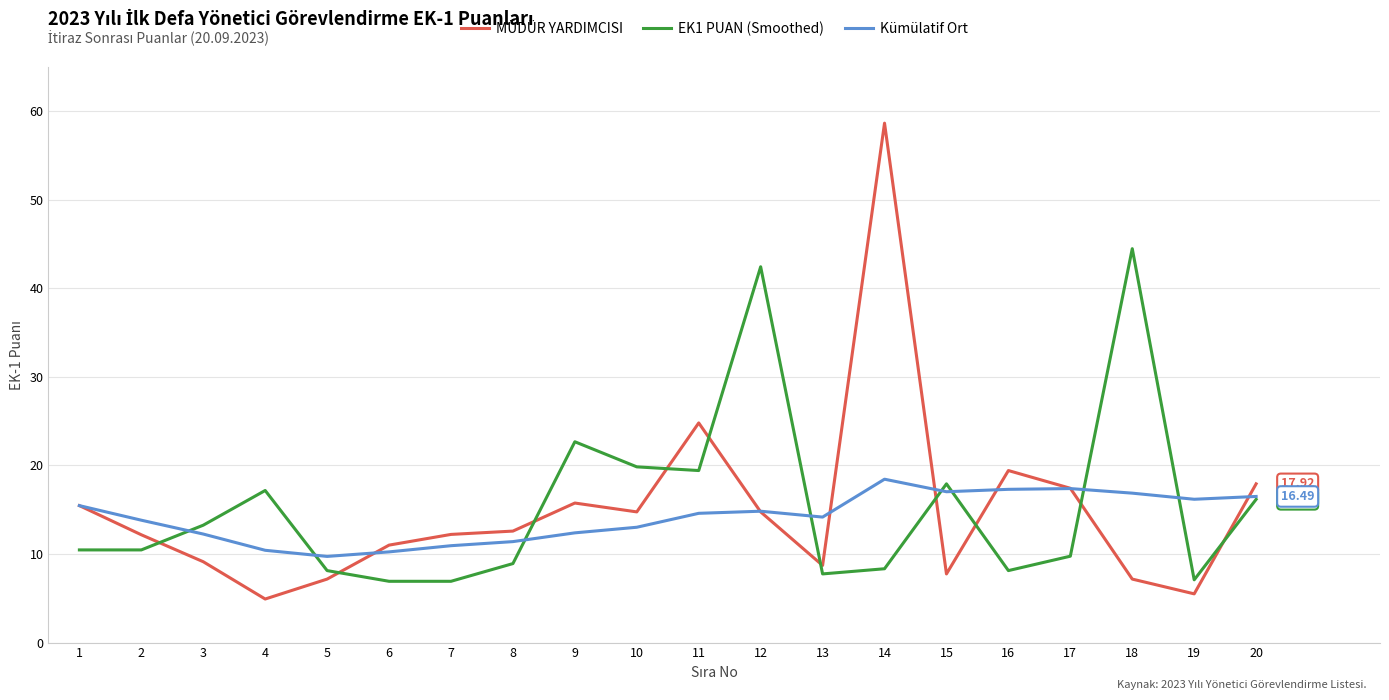

How many categories are shown in the chart?

20